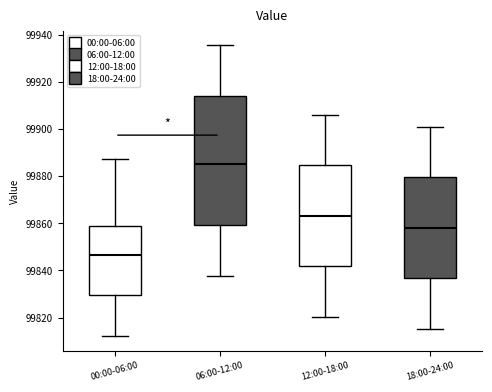

Which box is the tallest, from its lower edge to its upper edge?

06:00-12:00